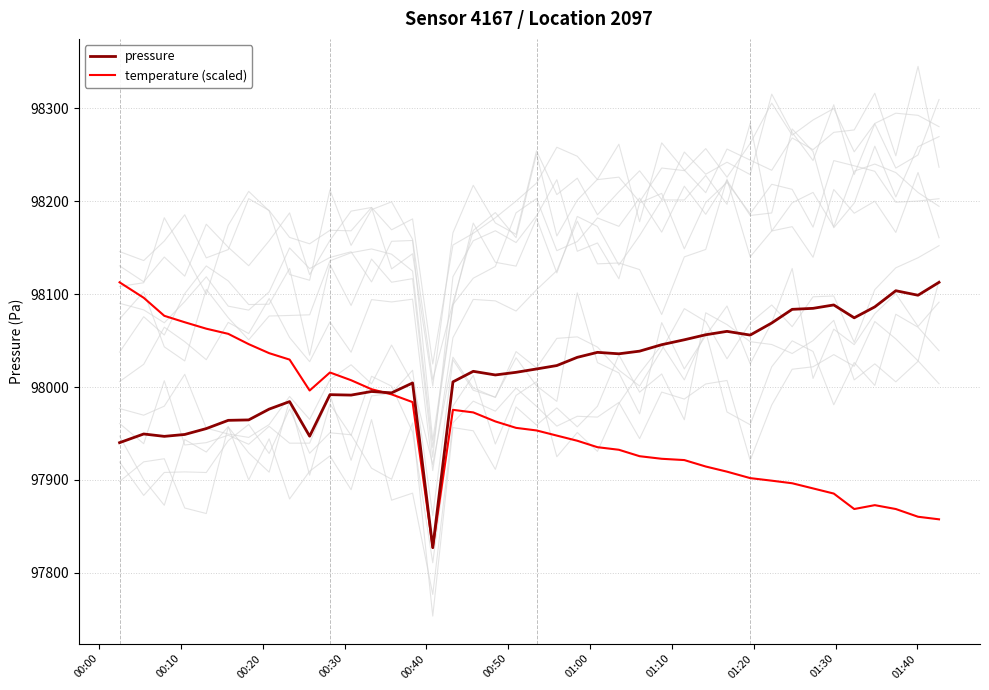

True or false: temperature (scaled) has more than 1 interior local peaks.

True